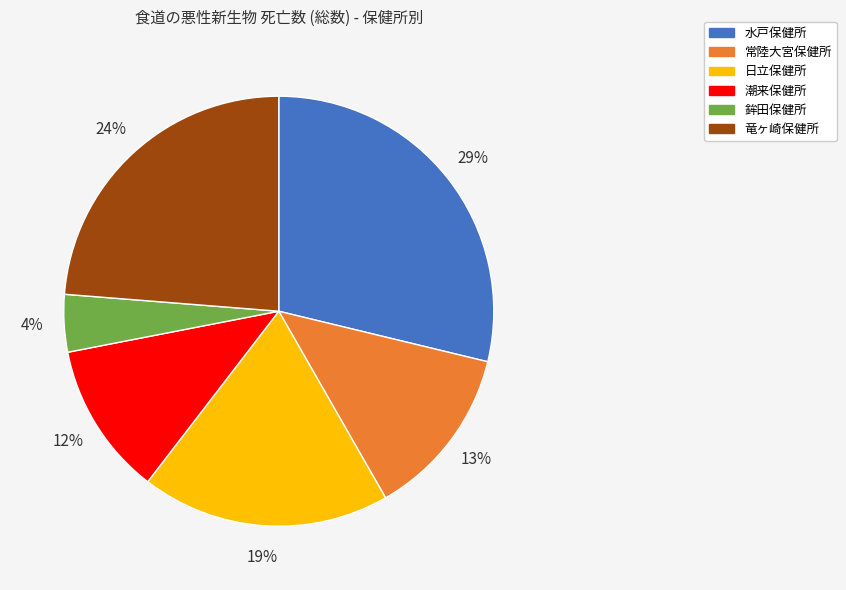

Between 潮来保健所 and 竜ヶ崎保健所, which is larger?

竜ヶ崎保健所